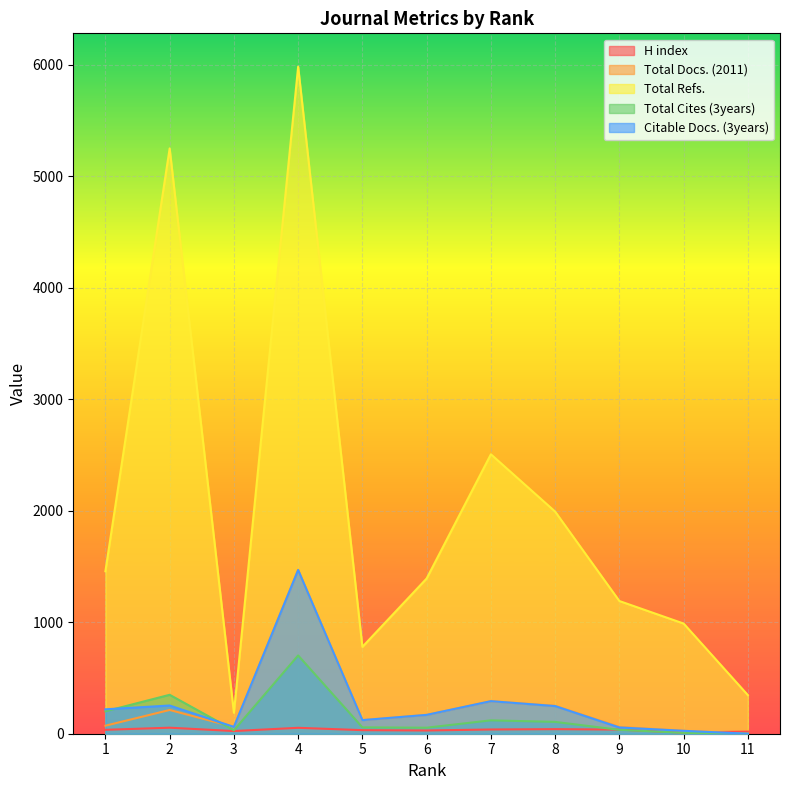

What are all the series names shown in the legend?

H index, Total Docs. (2011), Total Refs., Total Cites (3years), Citable Docs. (3years)